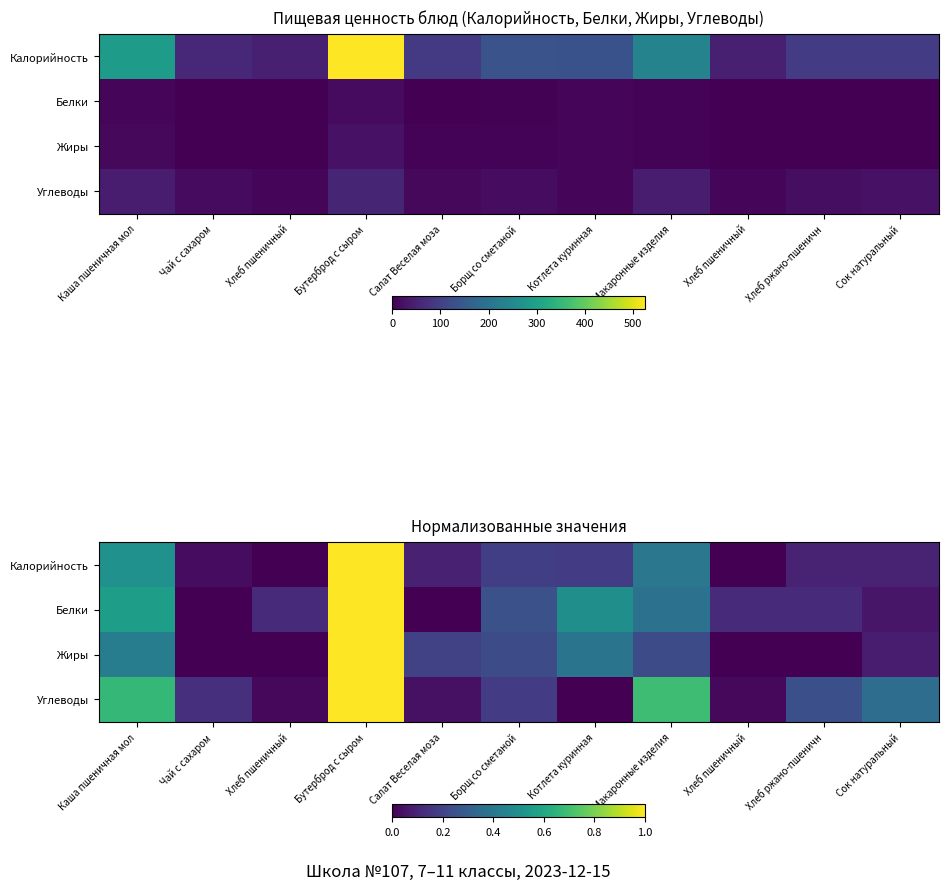

Count the number of data series in this chart.

4